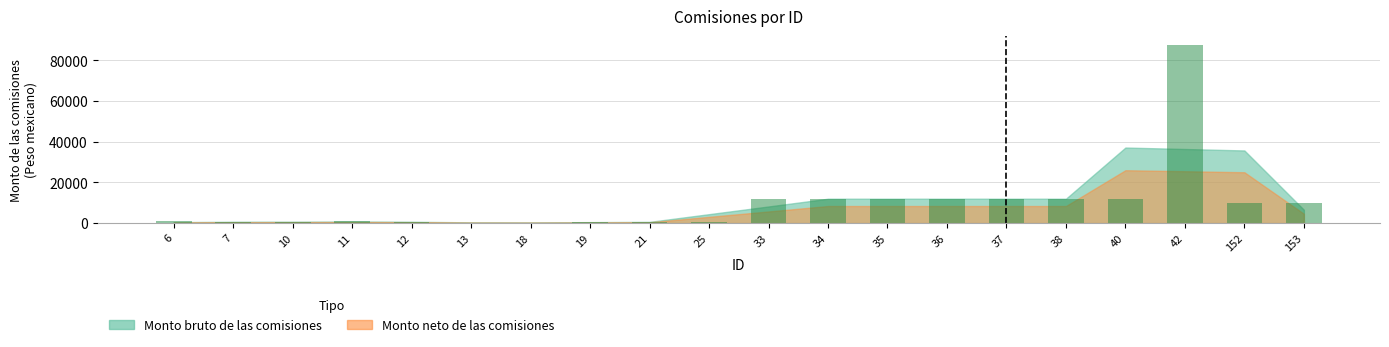

What is the sum of all values?

197185.8